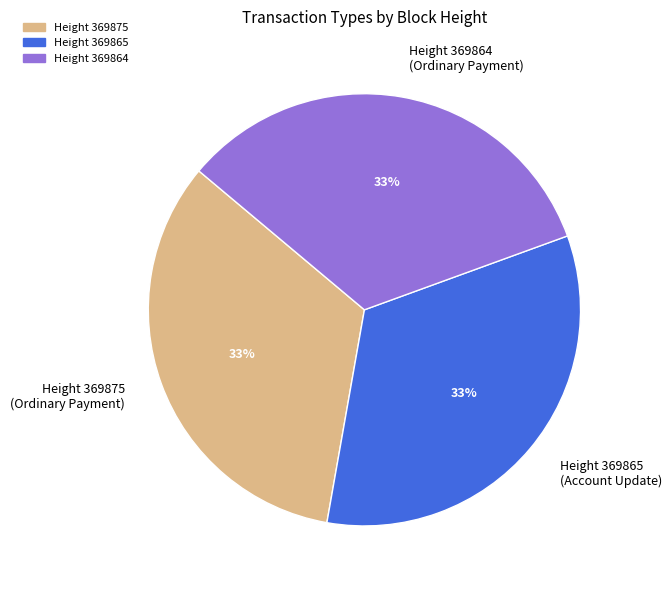

To the nearest percent, what percentage of the pie is Height 369875 (Ordinary Payment)?

33%